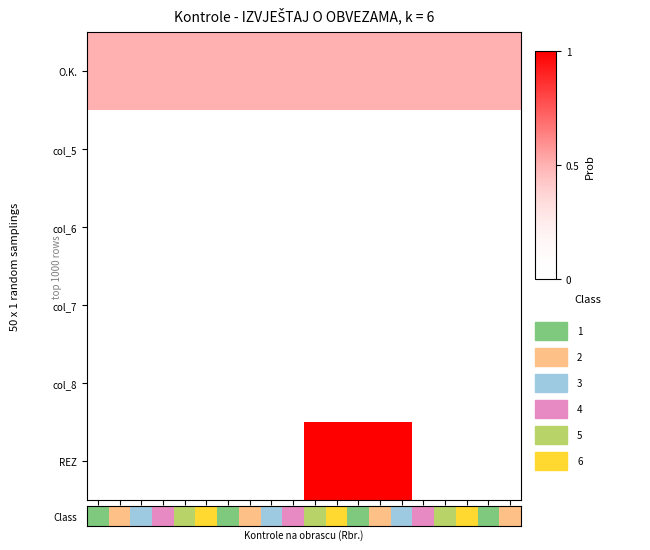

How many data points does each series have?

20